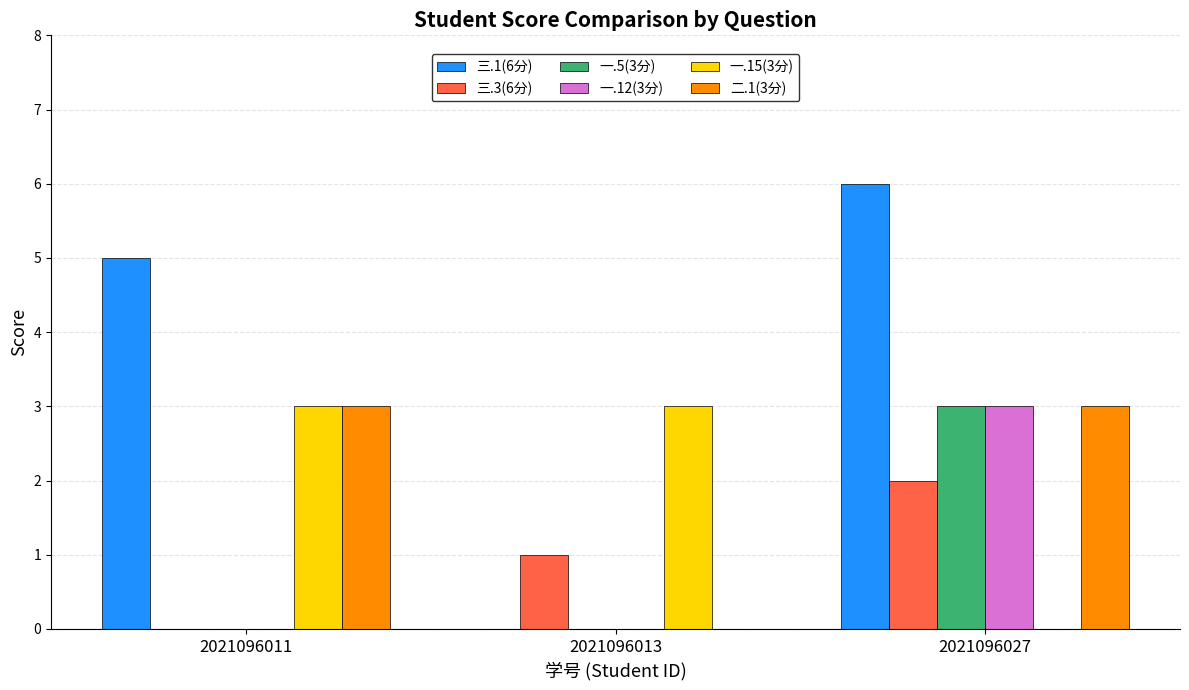

How many groups of bars are there?

3